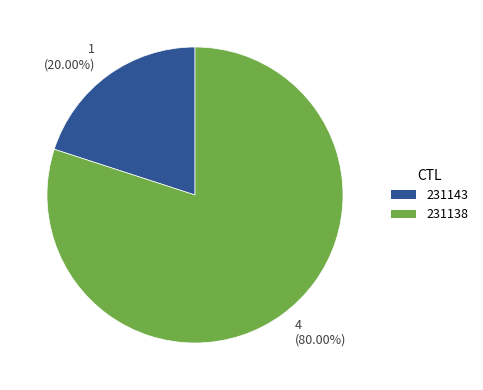

What is the smallest slice in the pie chart?

1 (20.00%)